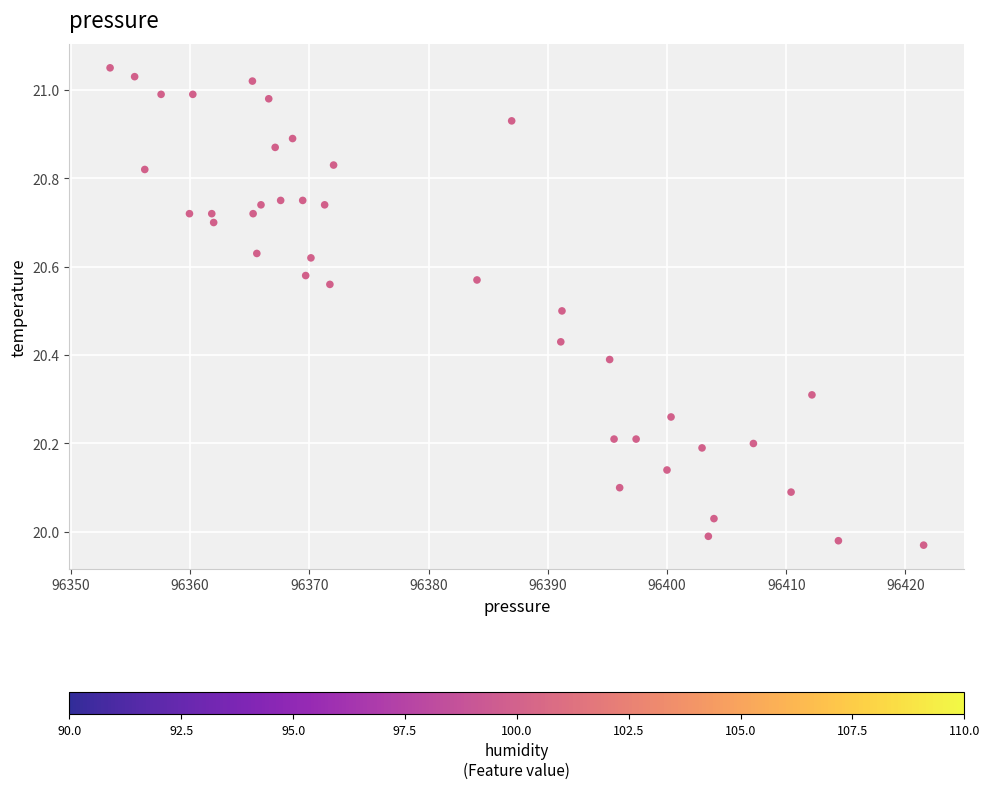

What is the range of X values (max minus min)?

68.2